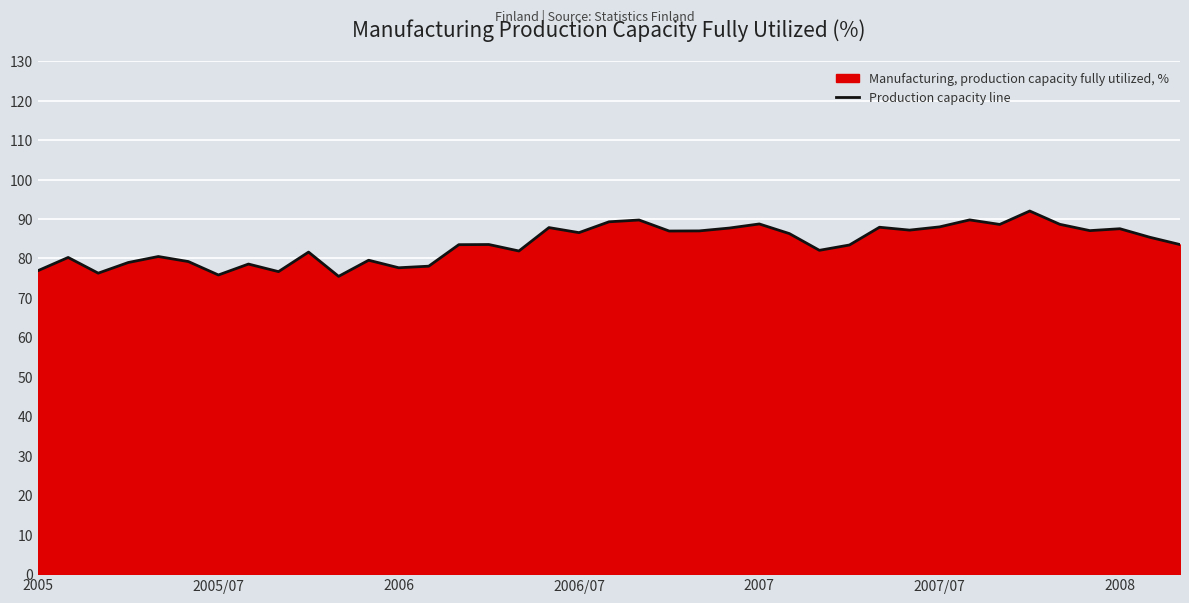

What is the difference between the maximum and minimum values?

16.6